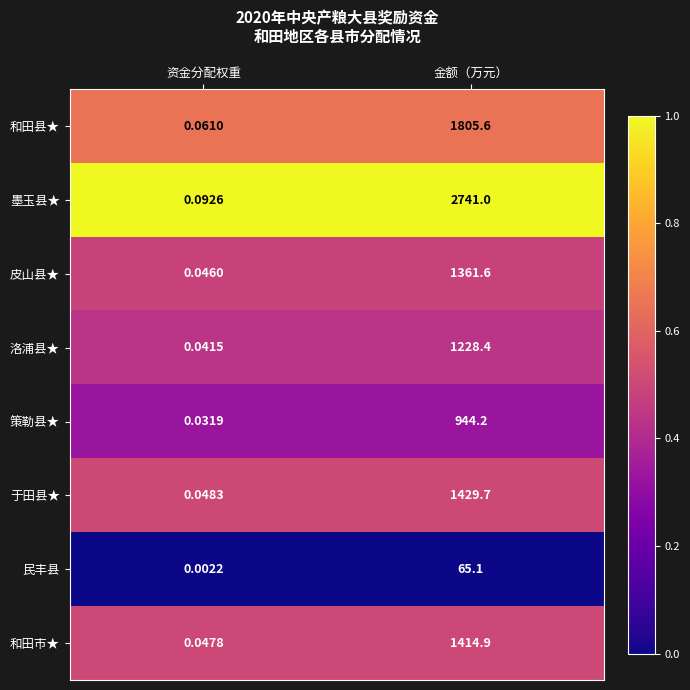

At which label is 和田县★ closest to 902?

资金分配权重